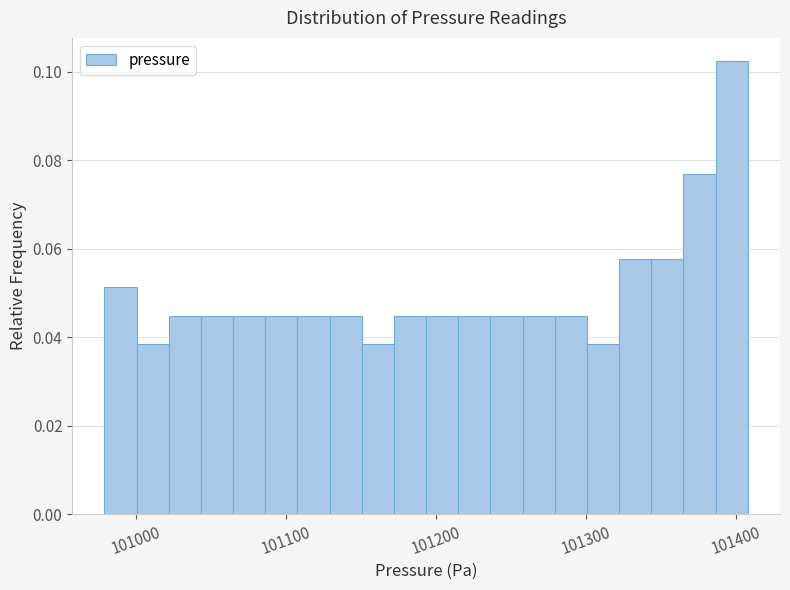

Around what value on the x-axis is the tallest bar? Give the approximate position of its centre, as read against the axis.

101400